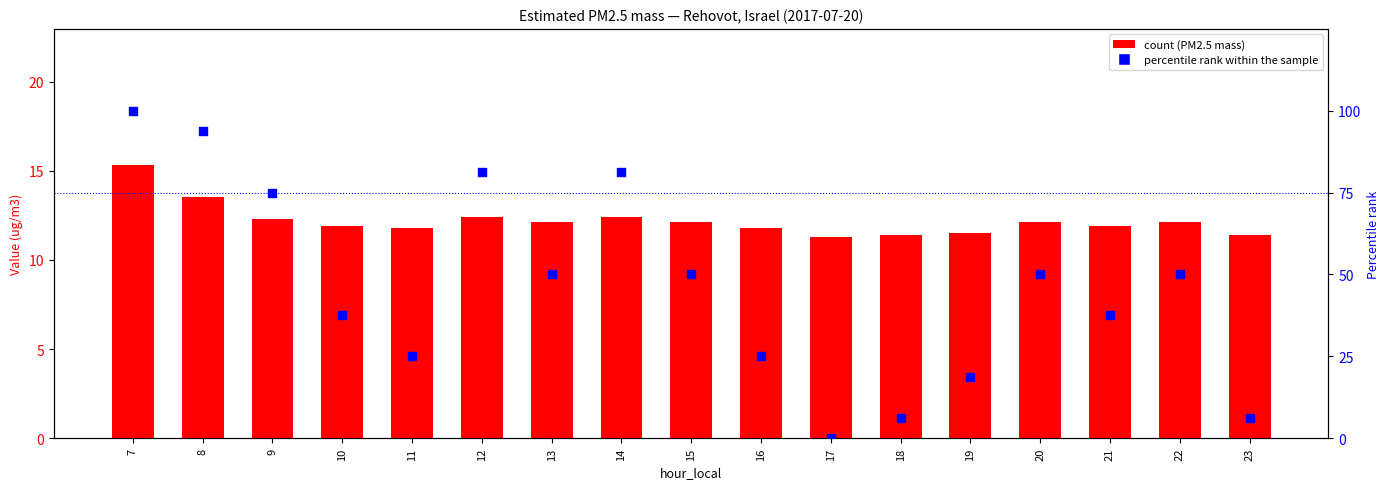

Which series has the largest total across all categories?

percentile rank within the sample